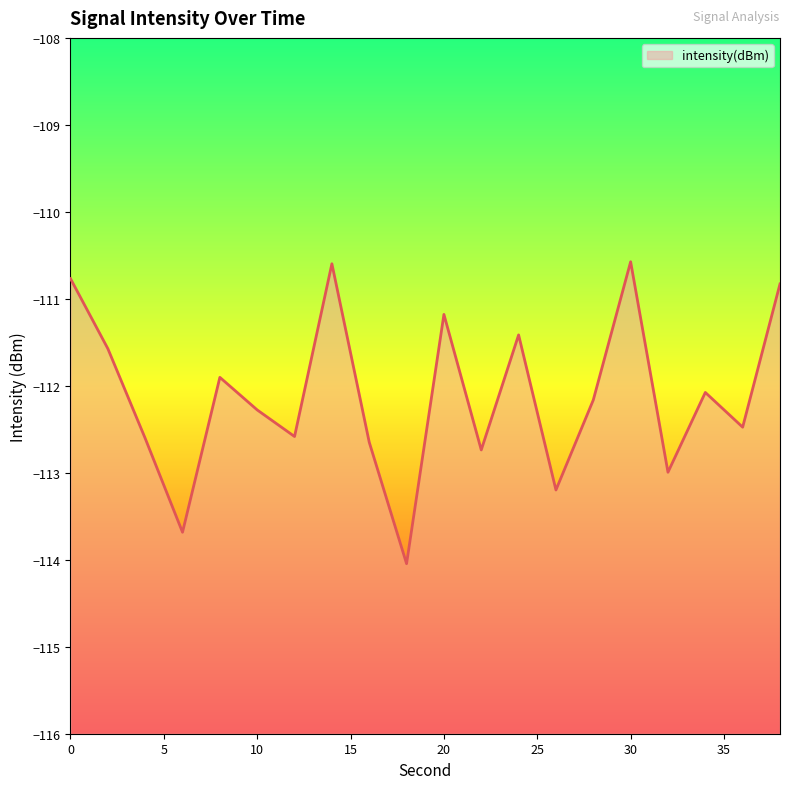

The value at 26 is -197.1. True or false?

False